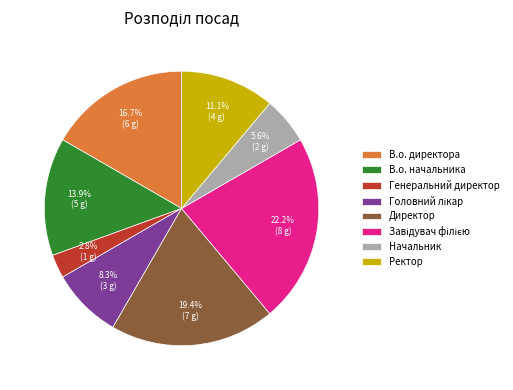

To the nearest percent, what percentage of the pie is В.о. директора?

17%